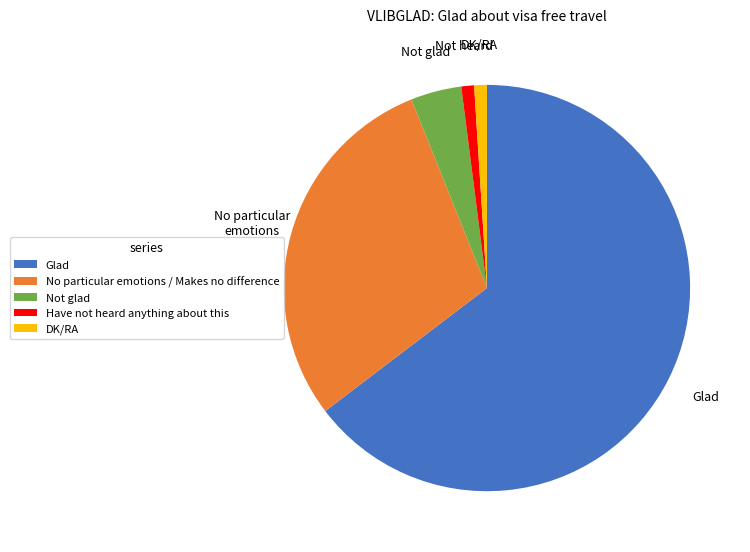

How many segments does this pie chart have?

5